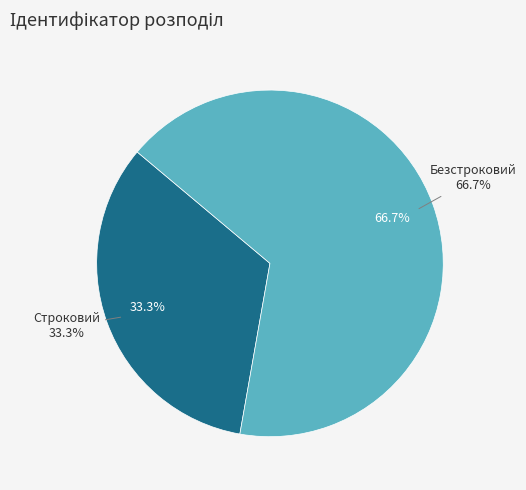

To the nearest percent, what portion does Строковий represent?

33%